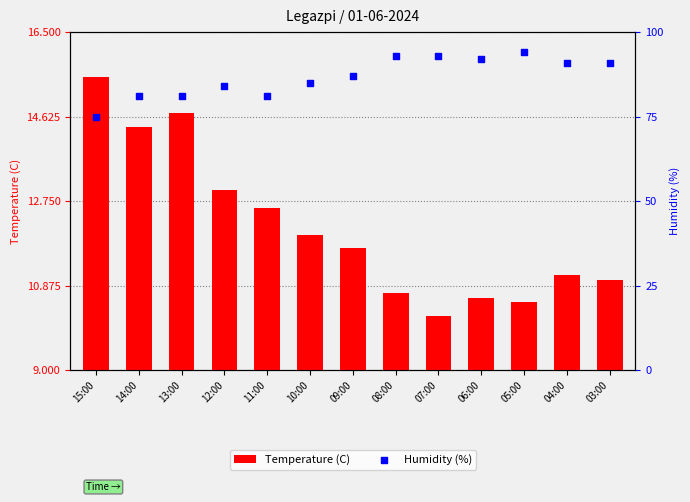

At how many categories does at least one series exceed 20?

13